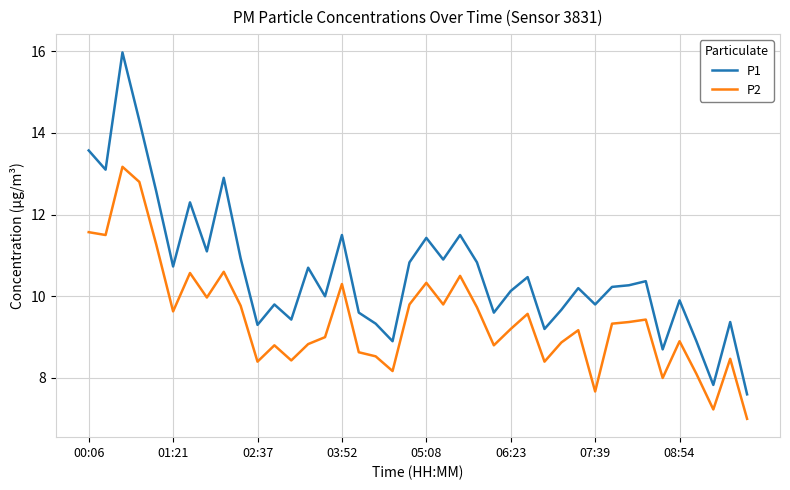

What is the highest value of the P1 series?

16.0